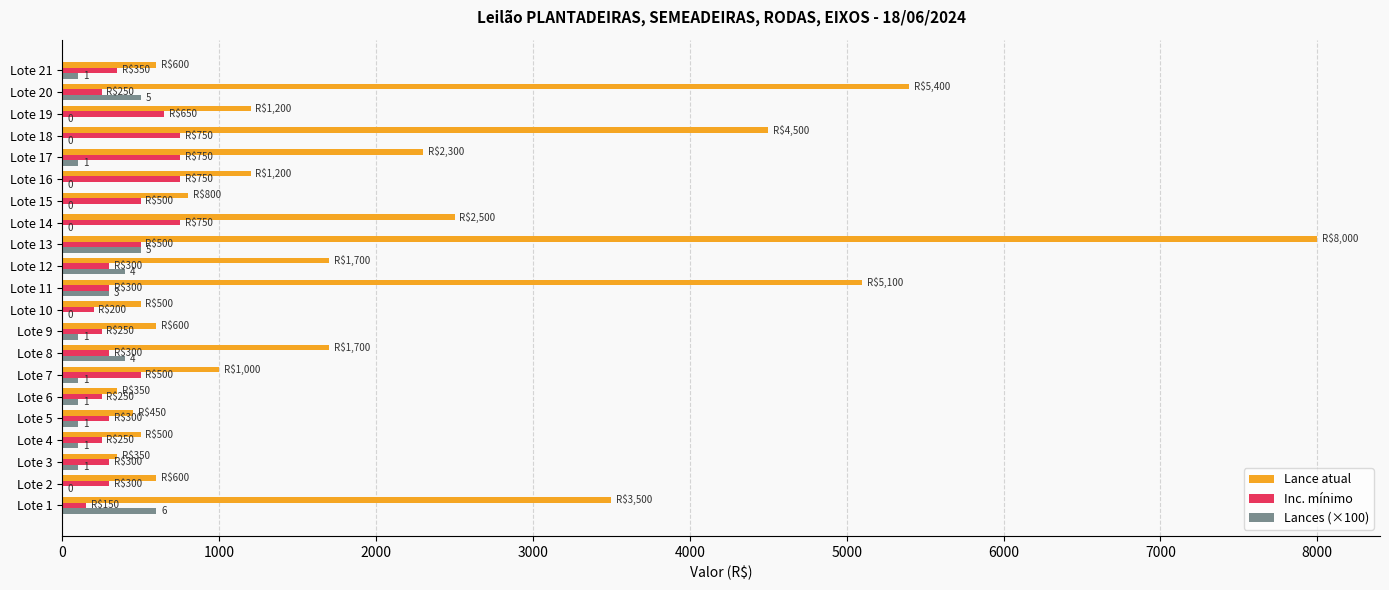

Between Lote 5 and Lote 17, which series saw the biggest shift?

Lance atual